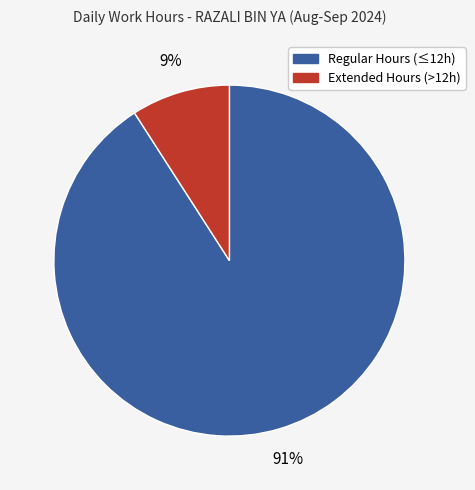

Is there any slice that represents more than half of the pie?

Yes